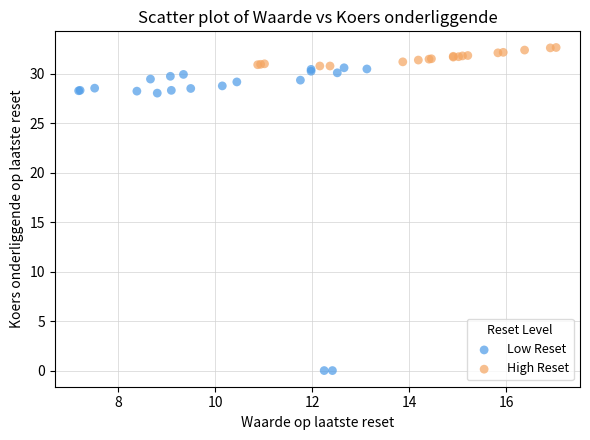

Which series has the largest Y range (max minus min)?

Low Reset